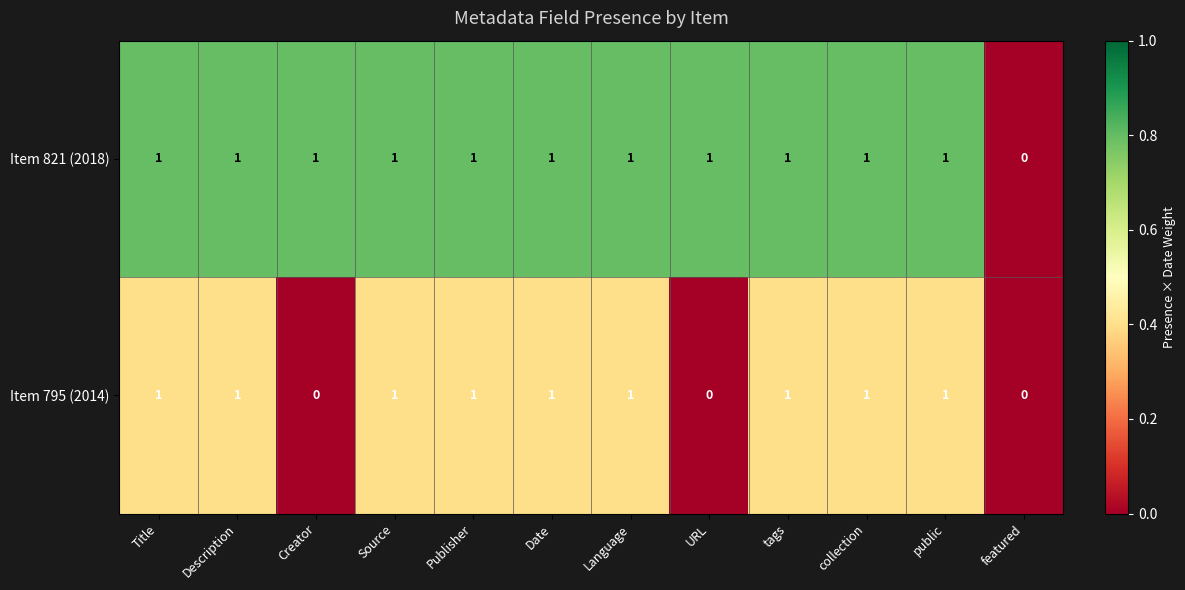

Where is Item 821 (2018) nearest to the value 0?

featured